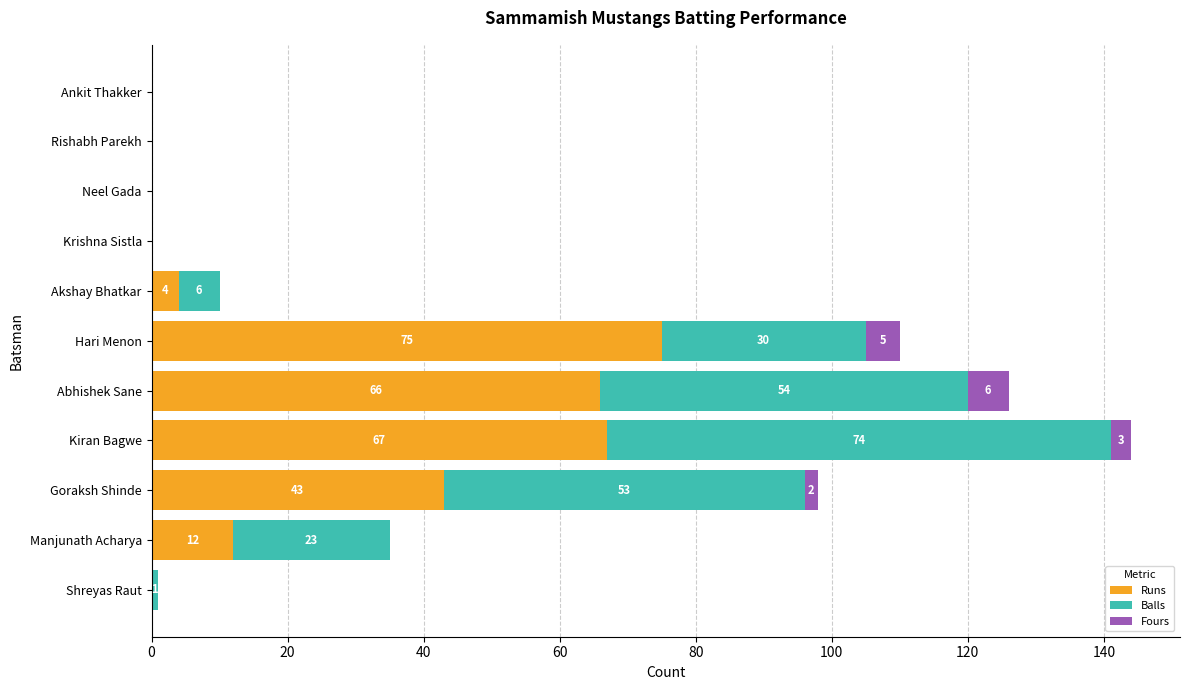

At which label is Runs closest to 37?

Goraksh Shinde